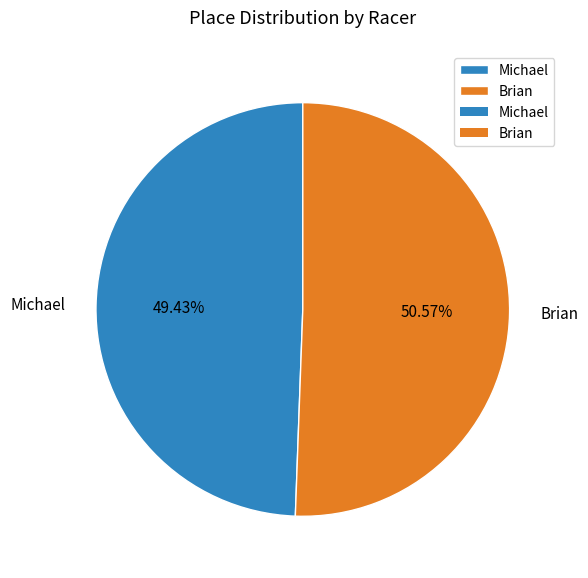

To the nearest percent, what percentage of the pie is Brian?

51%